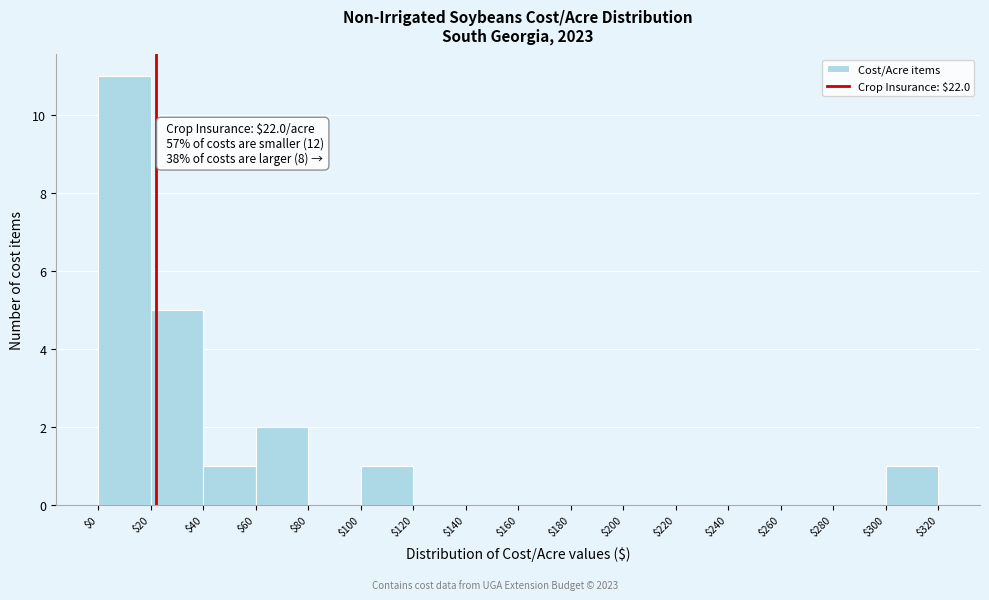

Over which range of the x-axis is the bar tallest?

$0 to $20